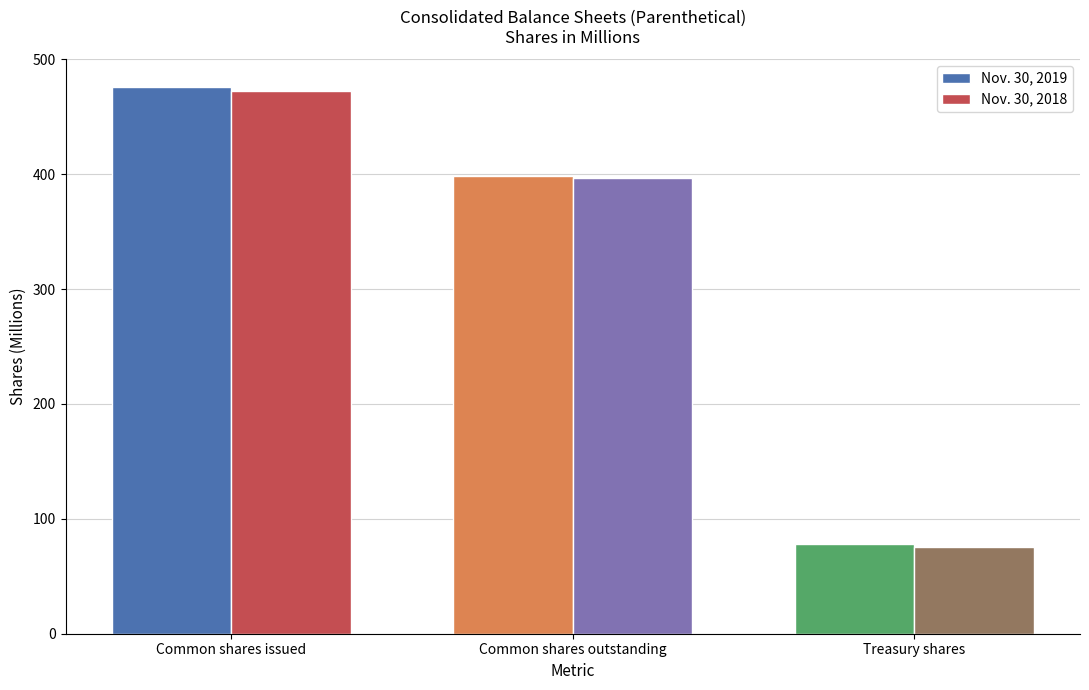

How many bars are there in total?

6